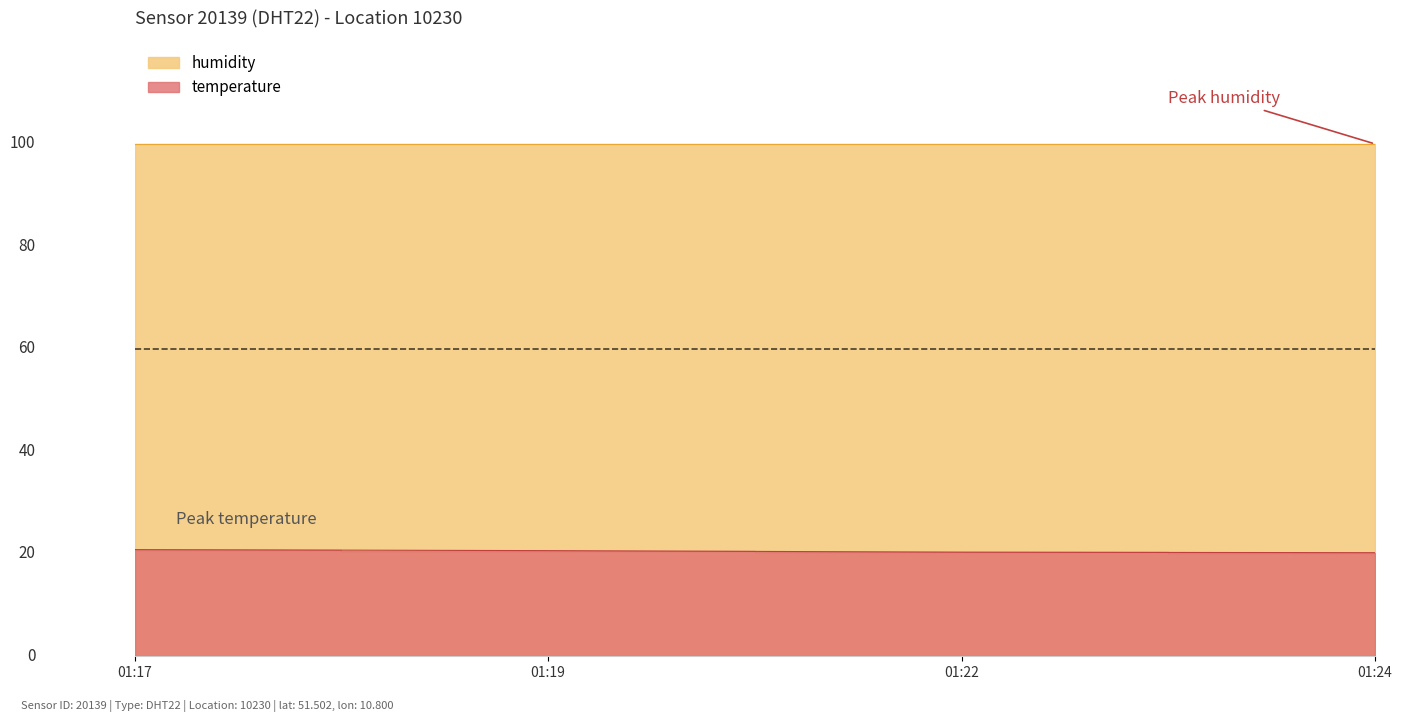

What is the label of the 4th point from the right?

2022-07-01T01:17:19